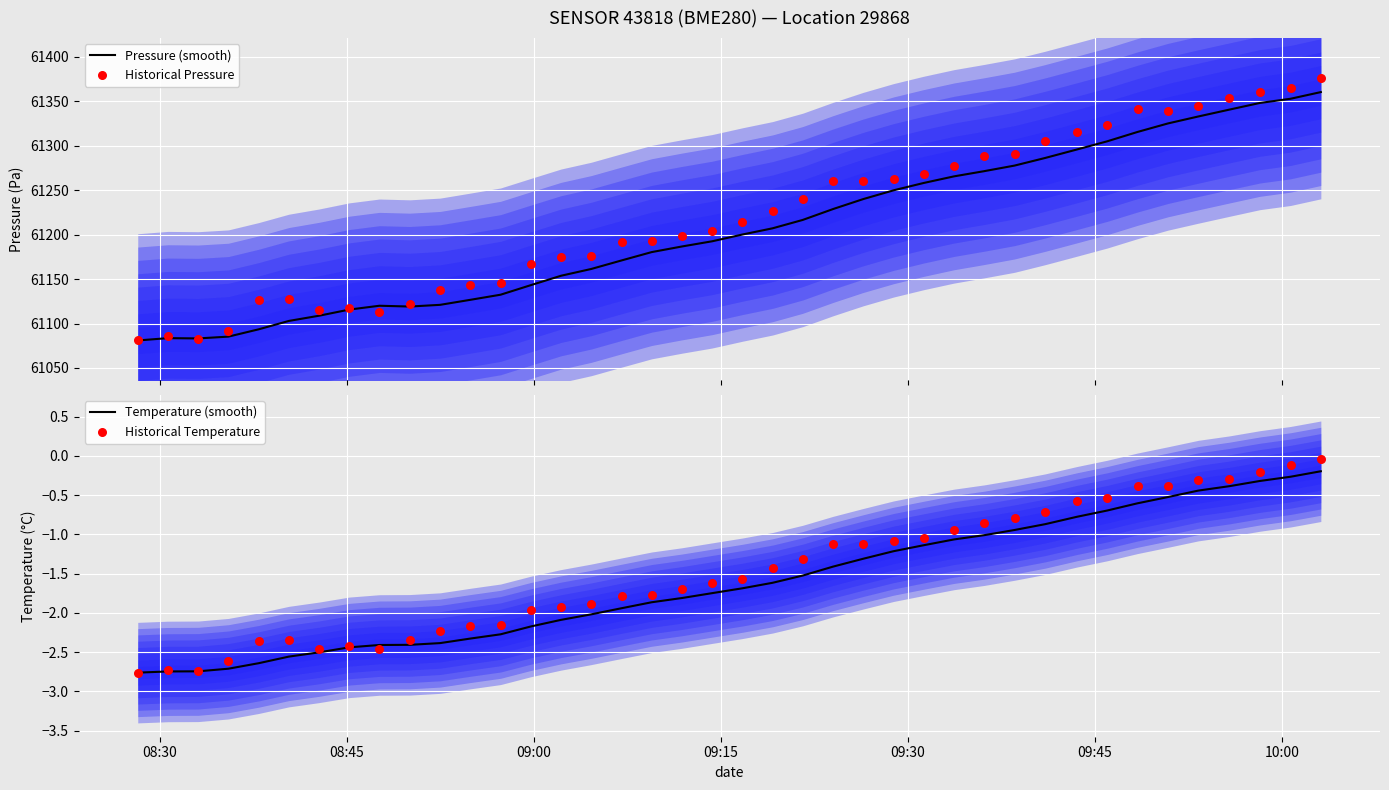

What is the lowest value of the Pressure (smooth) series?

61080.9